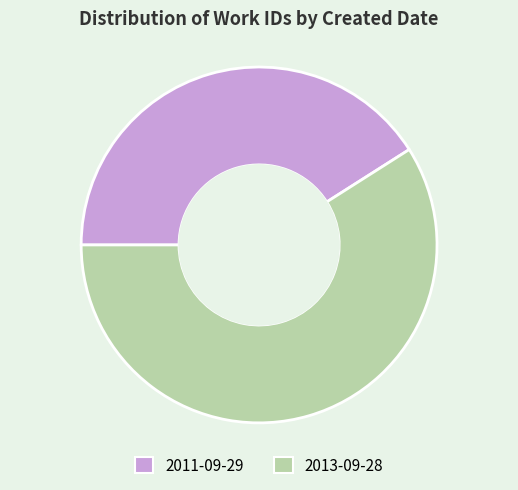

Between 2013-09-28 and 2011-09-29, which is larger?

2013-09-28